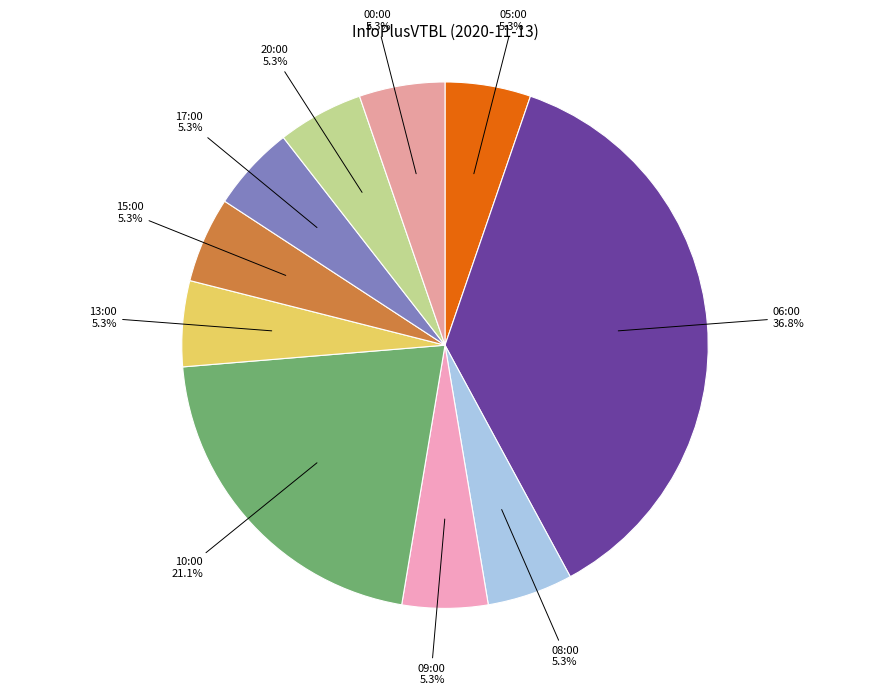

Count the number of slices in the pie.

10